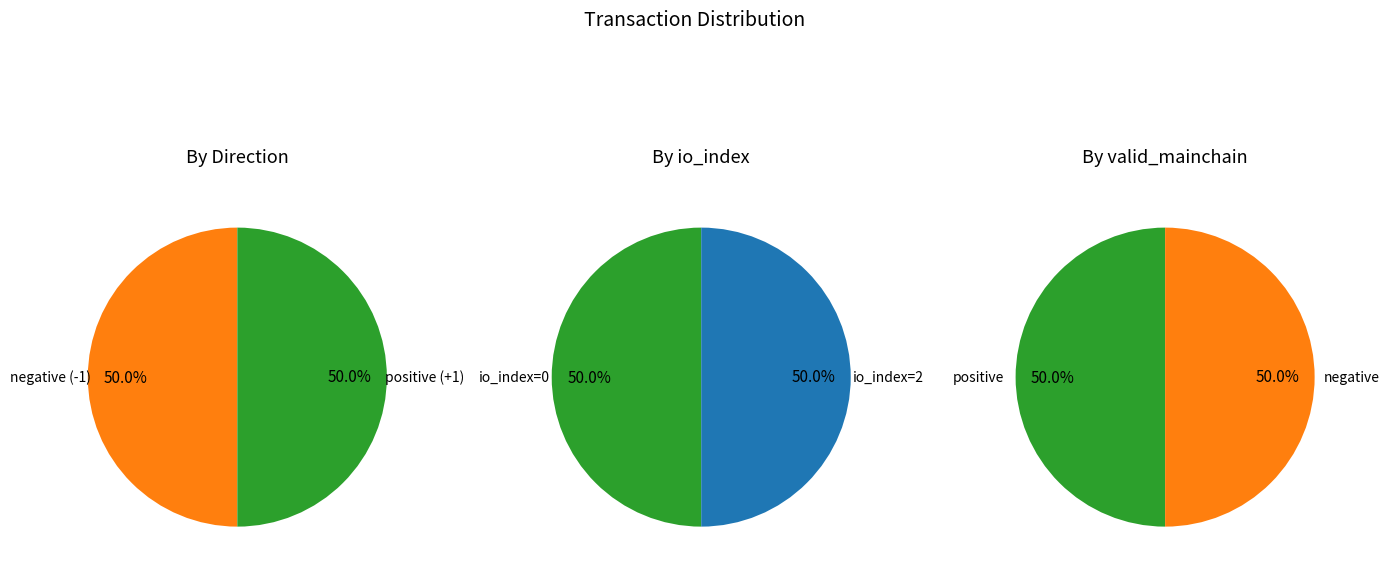

Count the number of slices in the pie.

2